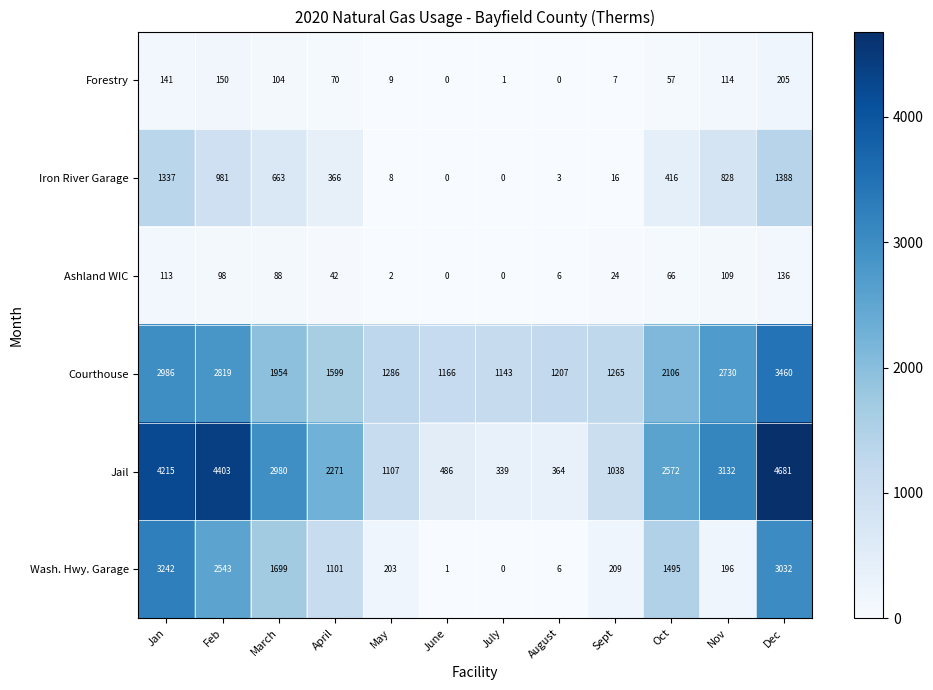

What is the difference between the Wash. Hwy. Garage values at Dec and June?

3031